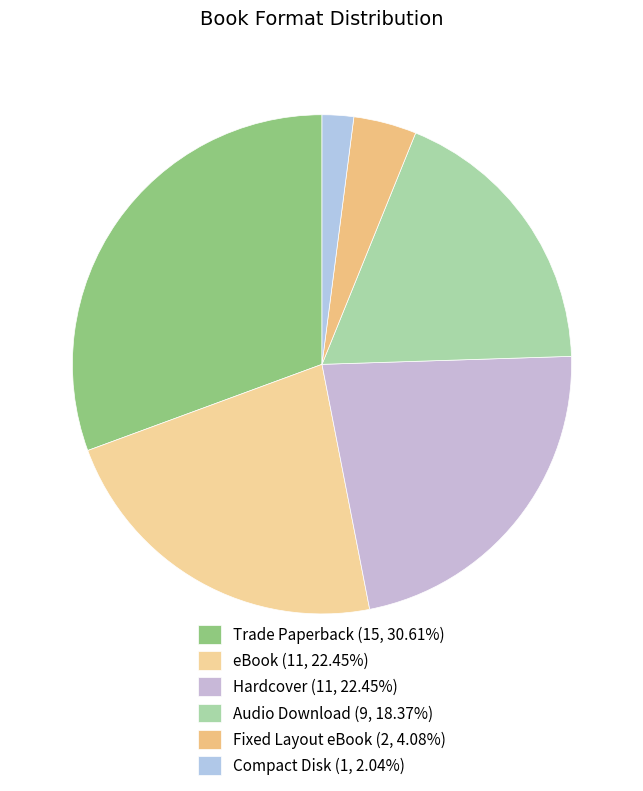

Count the number of slices in the pie.

6